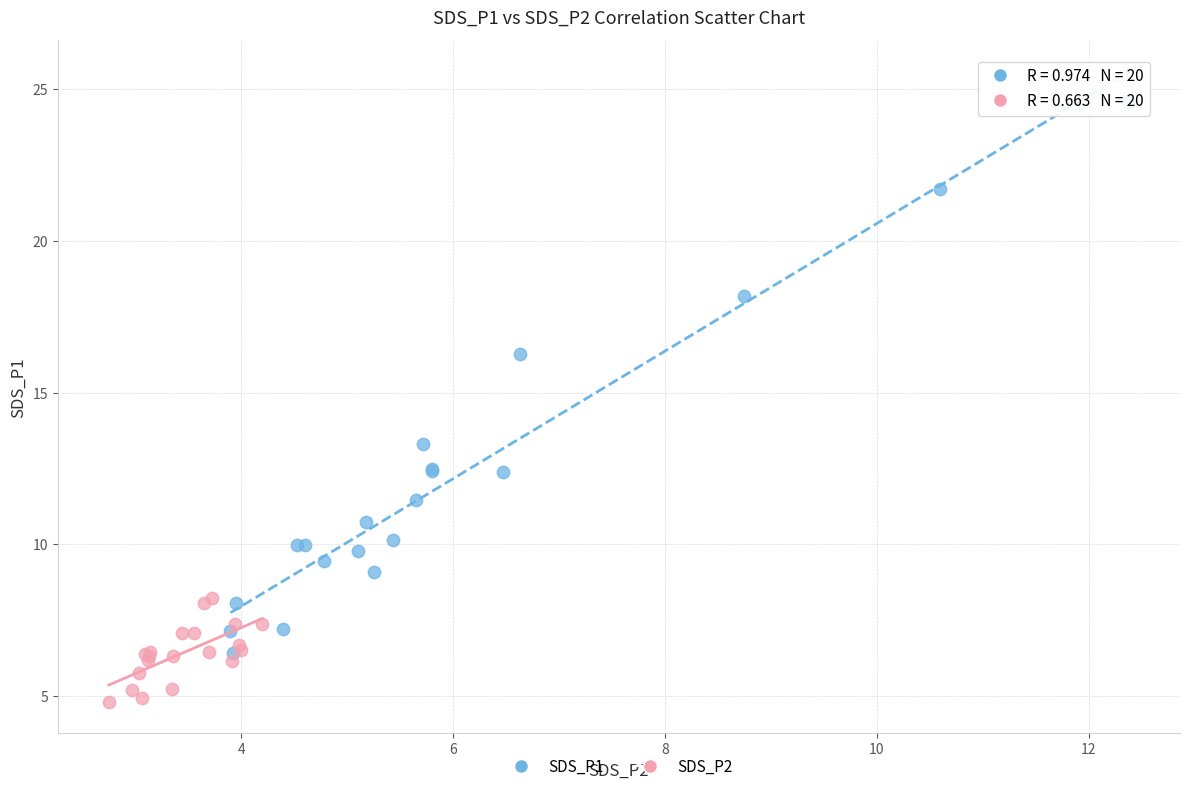

What are all the series names shown in the legend?

SDS_P1, SDS_P2